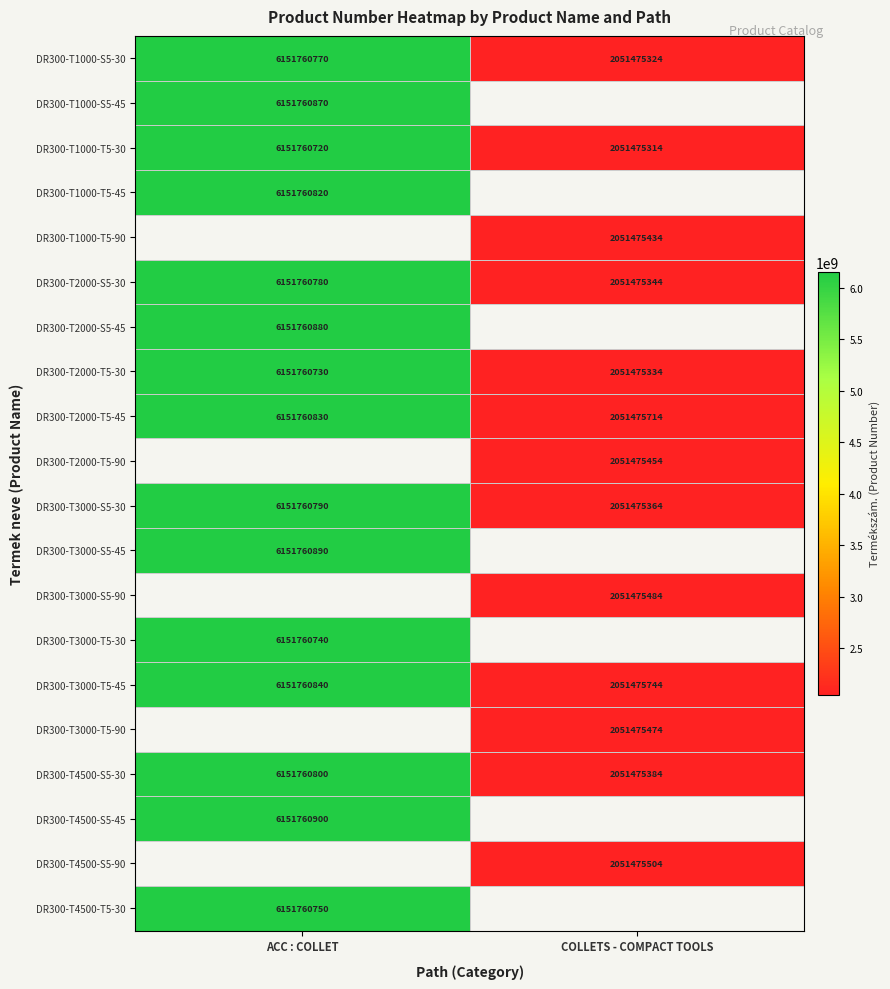

Between COLLETS - COMPACT TOOLS and ACC : COLLET, which is larger?

ACC : COLLET